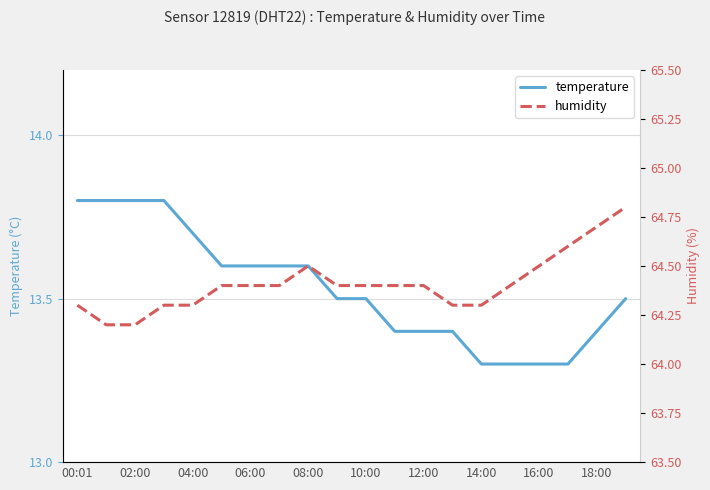

The temperature series shows 13.8 at 00:01. True or false?

True